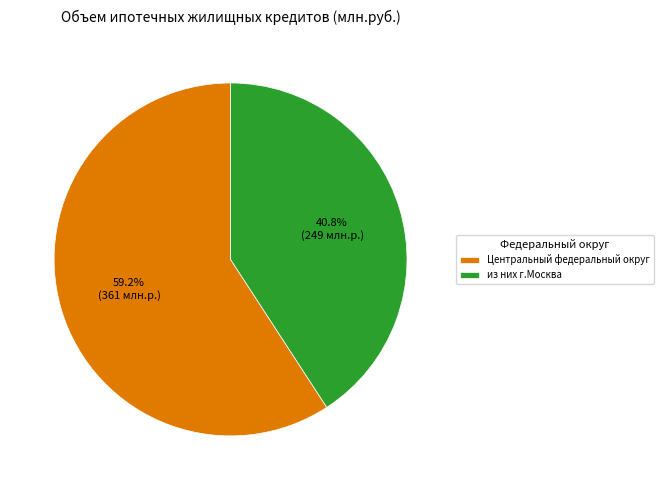

Is the sum of из них г.Москва and Центральный федеральный округ greater than half?

Yes